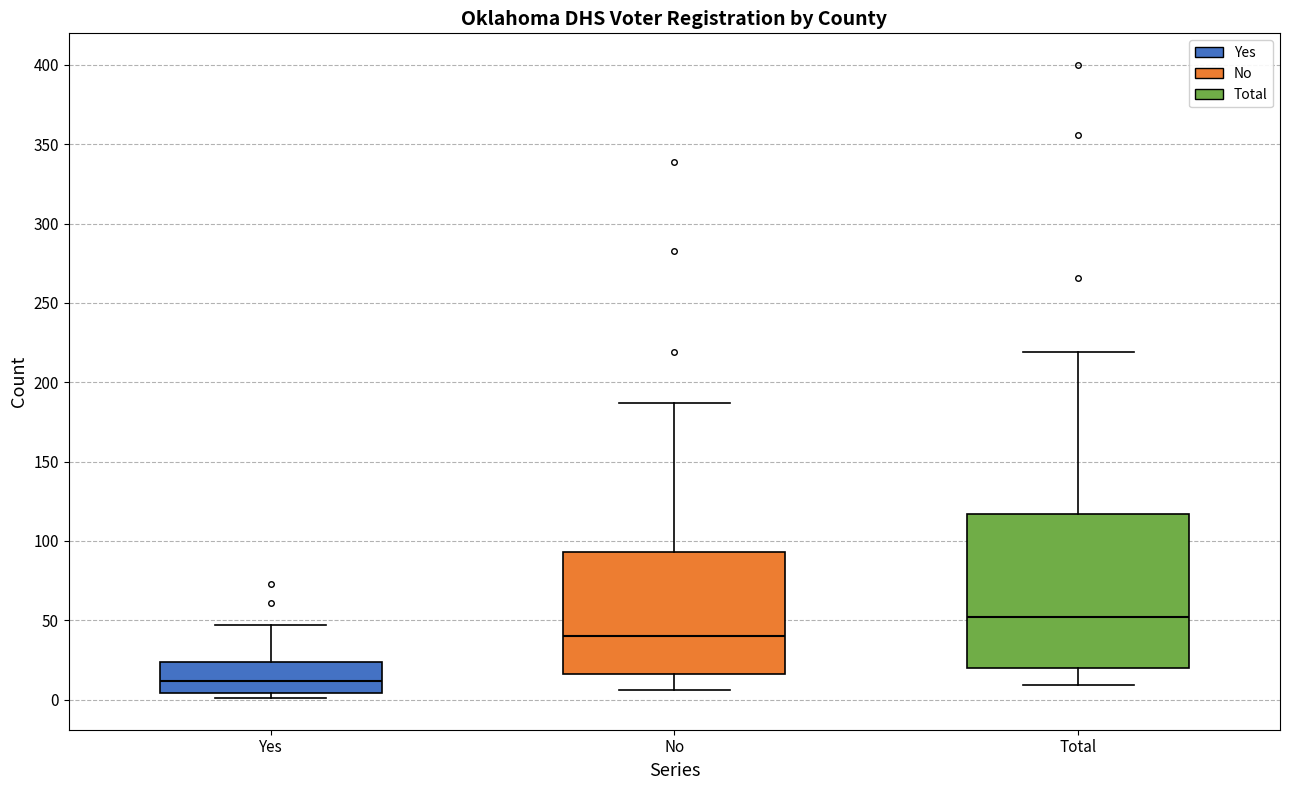

Which box has the highest median line?

Total